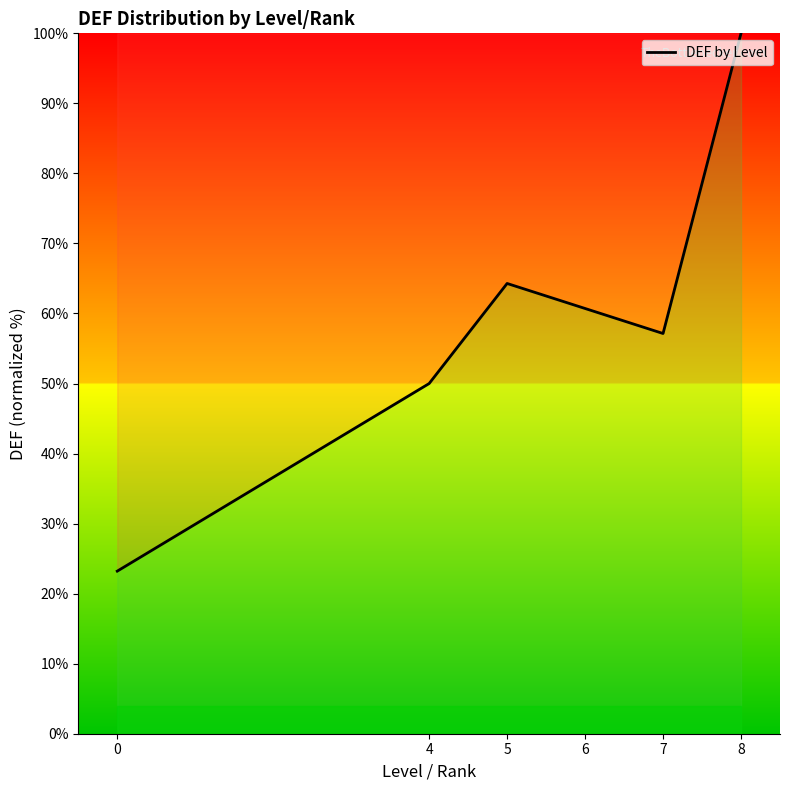

Approximately how many times larger is the value at 7 compared to 4?

1.1